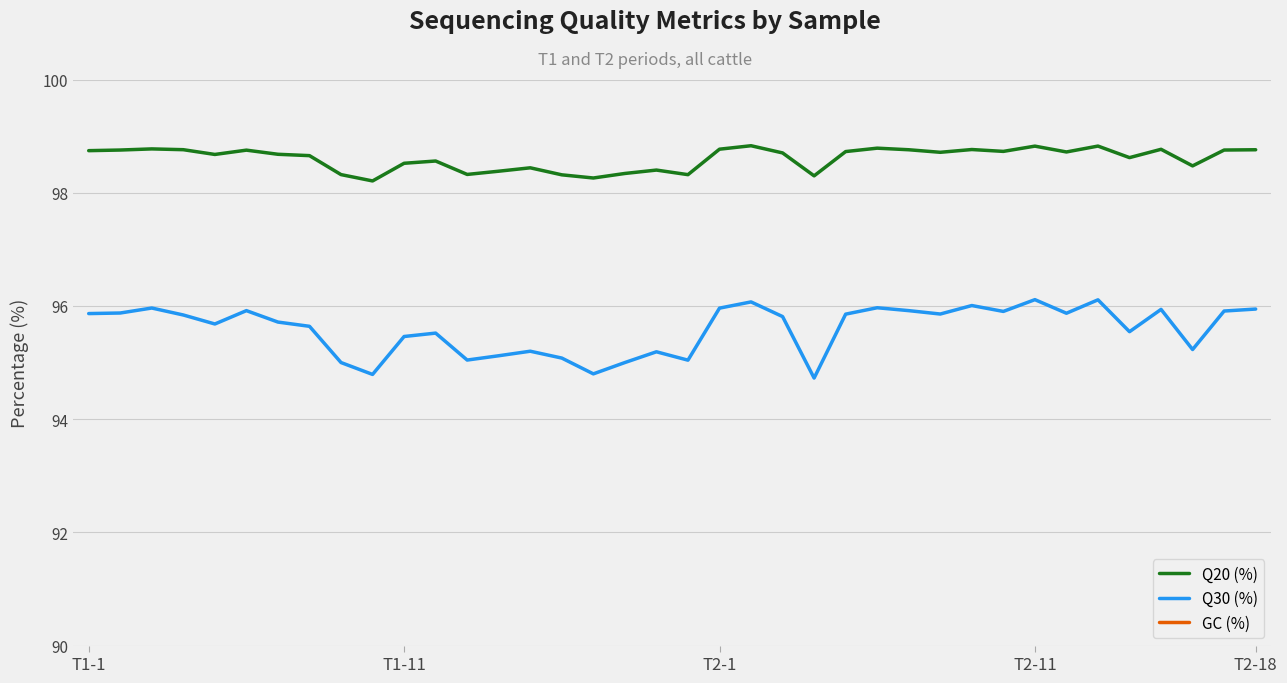

At 24, list the series in order from largest to smallest.

Q20 (%), Q30 (%), GC (%)